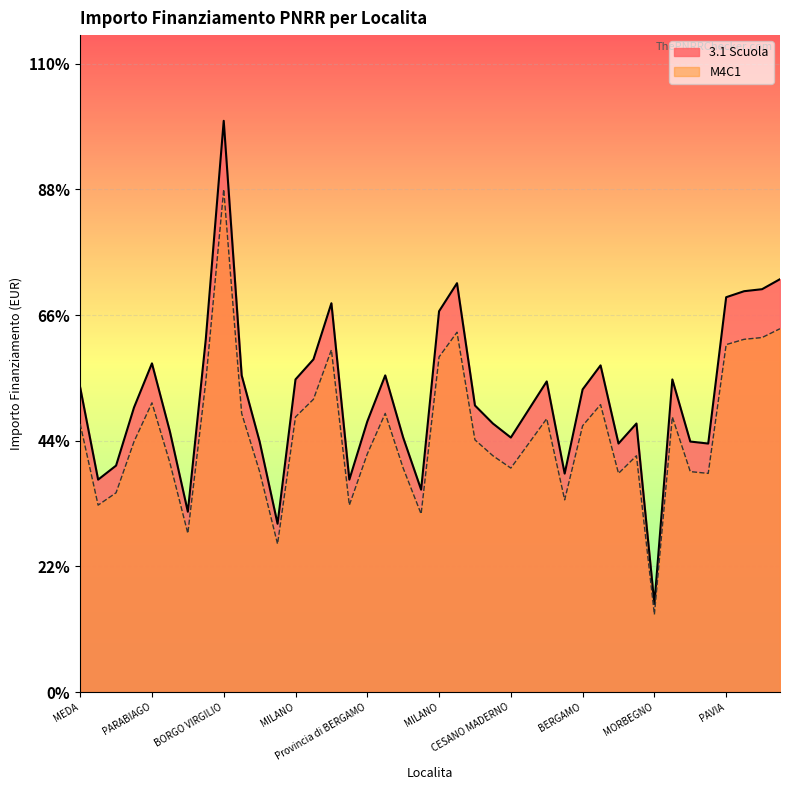

What is the value of the M4C1 point at the 21st from the left?

36640.7